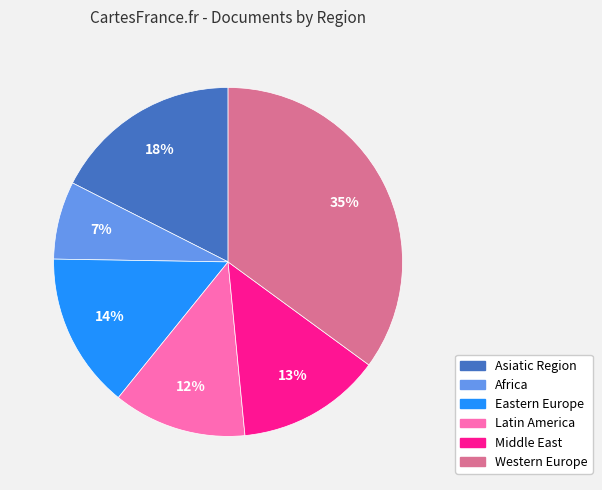

Which has a higher value, Eastern Europe or Latin America?

Eastern Europe